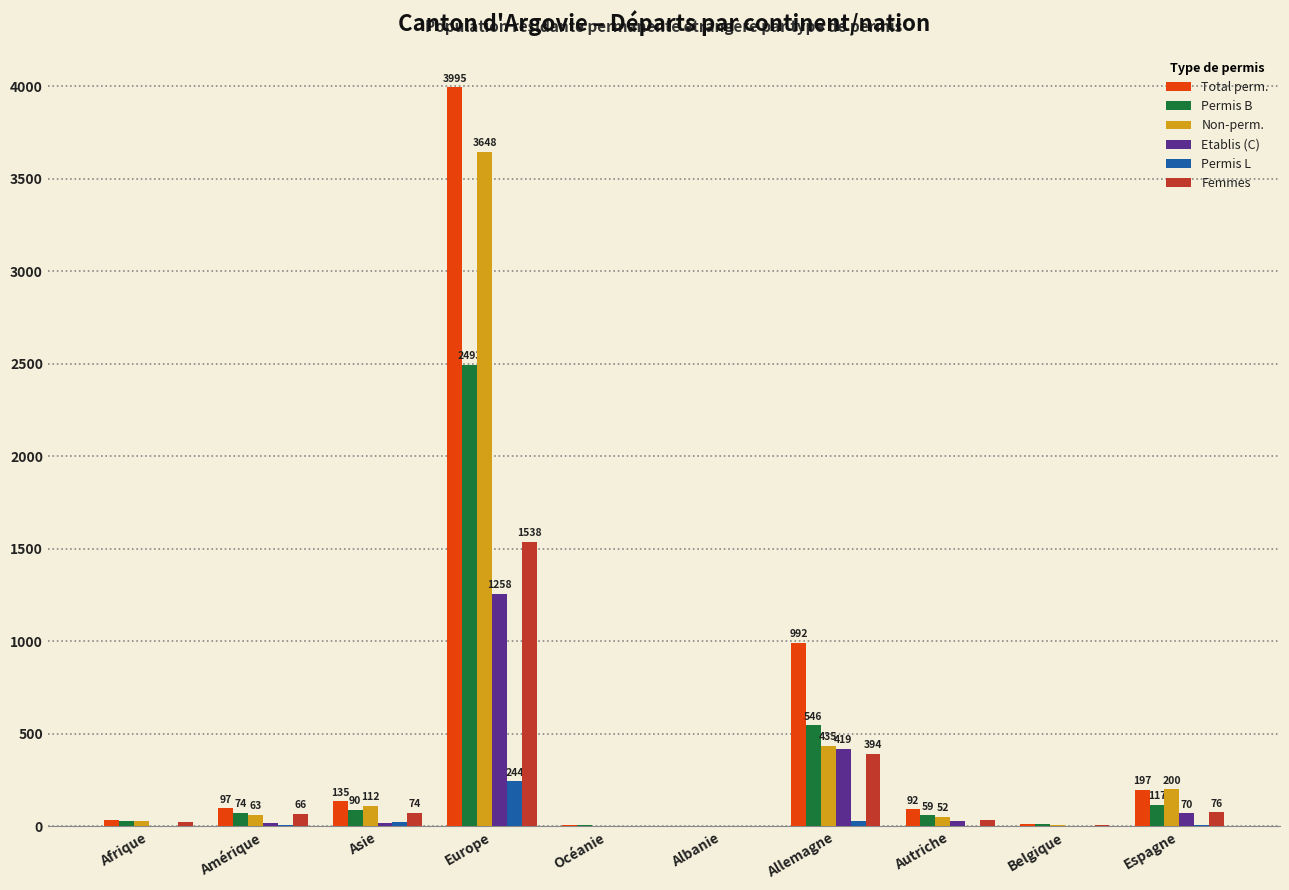

How many distinct data groups are displayed?

6